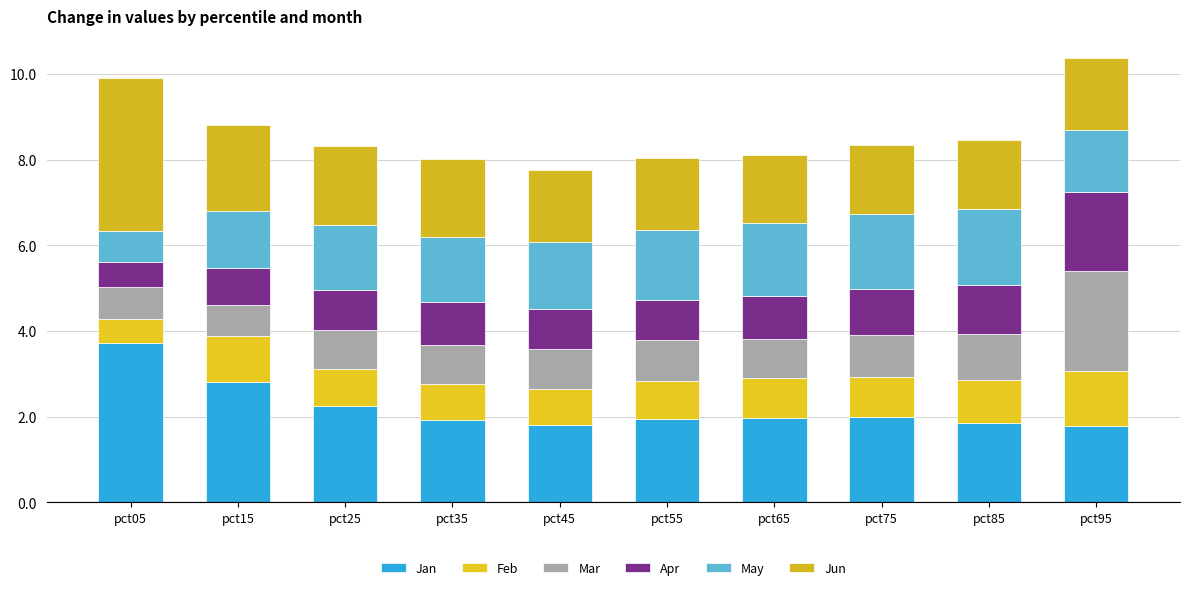

Rank the series by their maximum value, from lowest to highest.

Feb, May, Apr, Mar, Jun, Jan